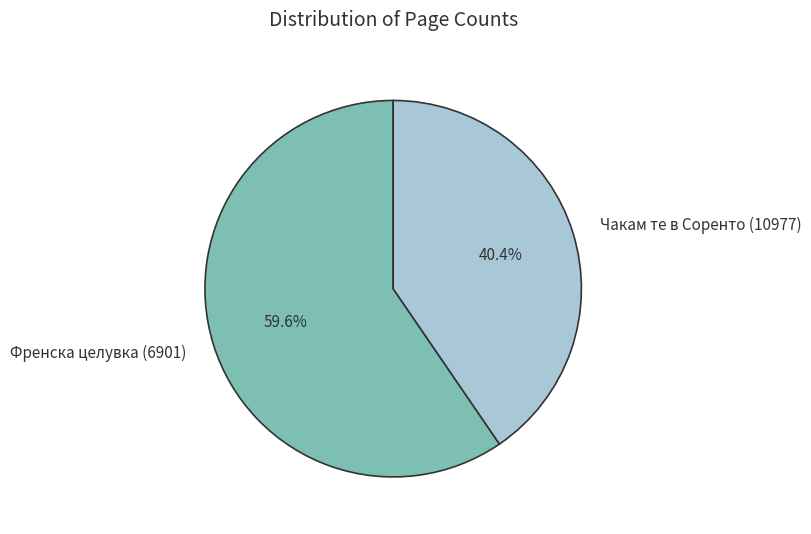

To the nearest percent, what is the difference between the largest and smallest slice percentages?

19%